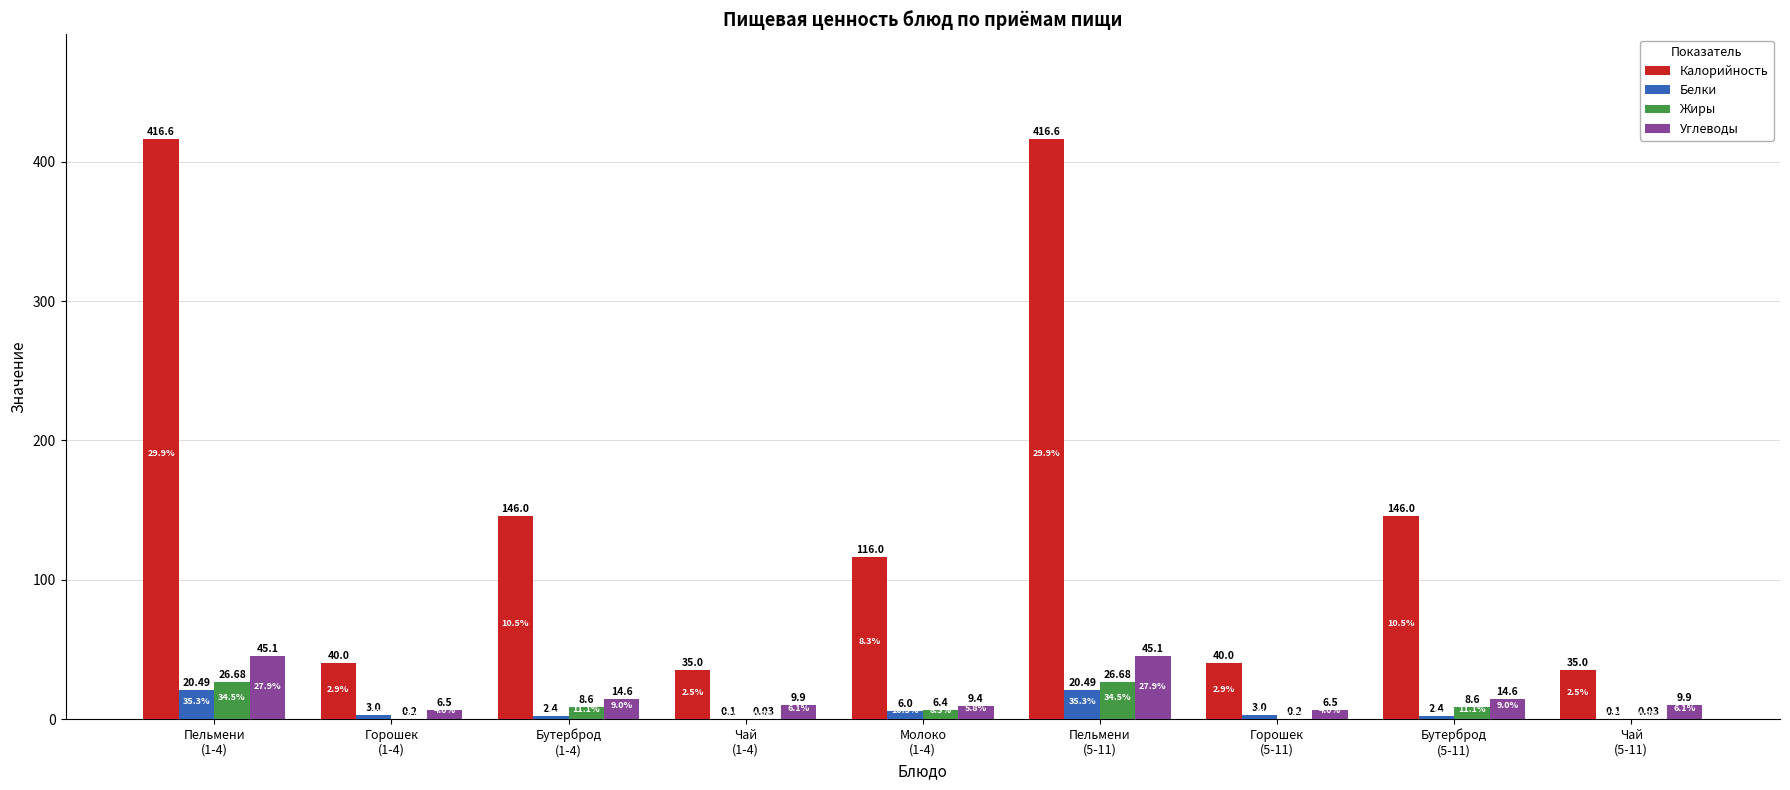

Are the bars horizontal?

No